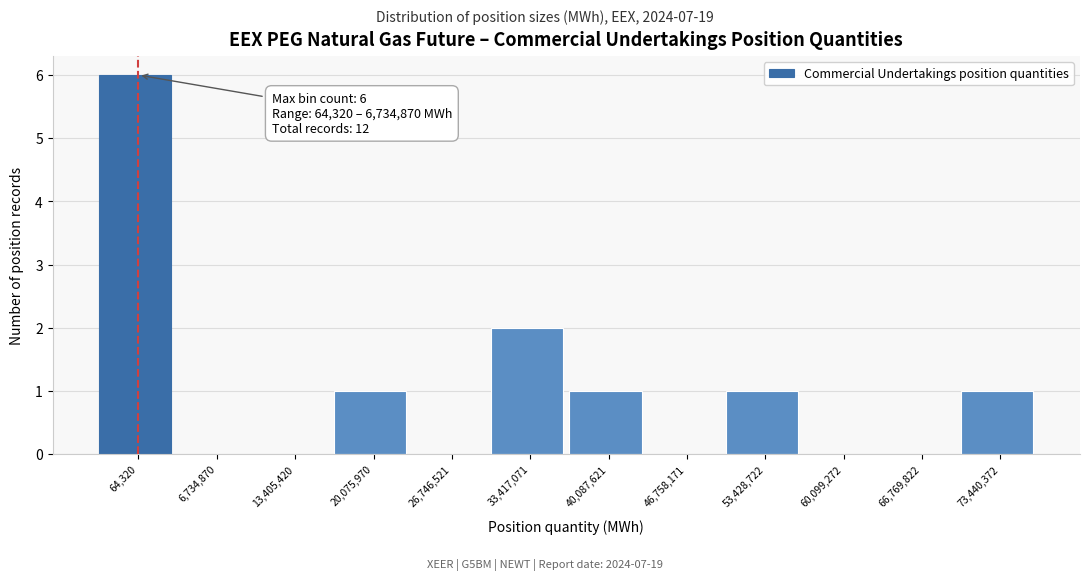

Reading right to left, list all the values displayed in this chart.

73,440,372=1	66,769,822=0	60,099,272=0	53,428,722=1	46,758,171=0	40,087,621=1	33,417,071=2	26,746,521=0	20,075,970=1	13,405,420=0	6,734,870=0	64,320=6